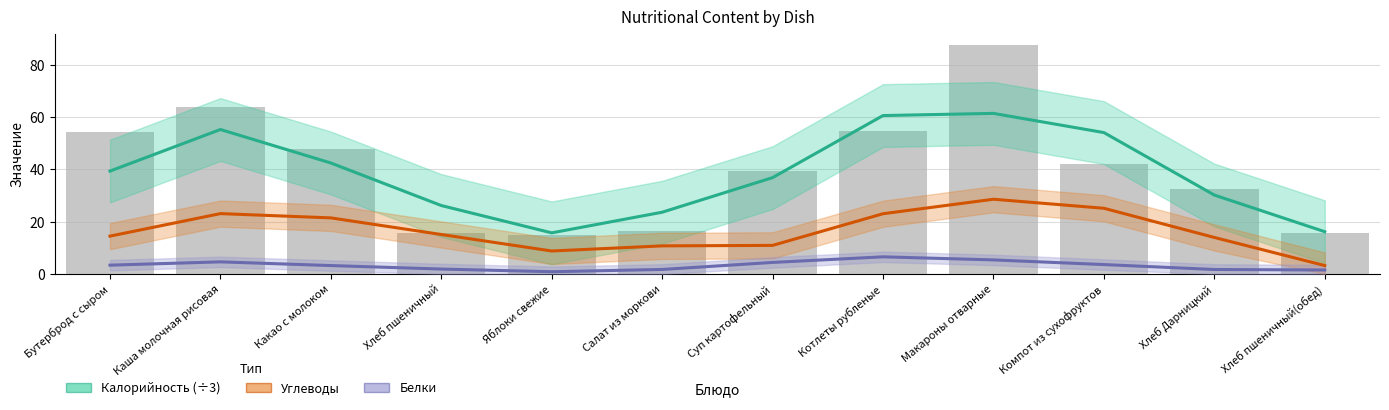

Which series has the largest total across all categories?

Калорийность (÷3)